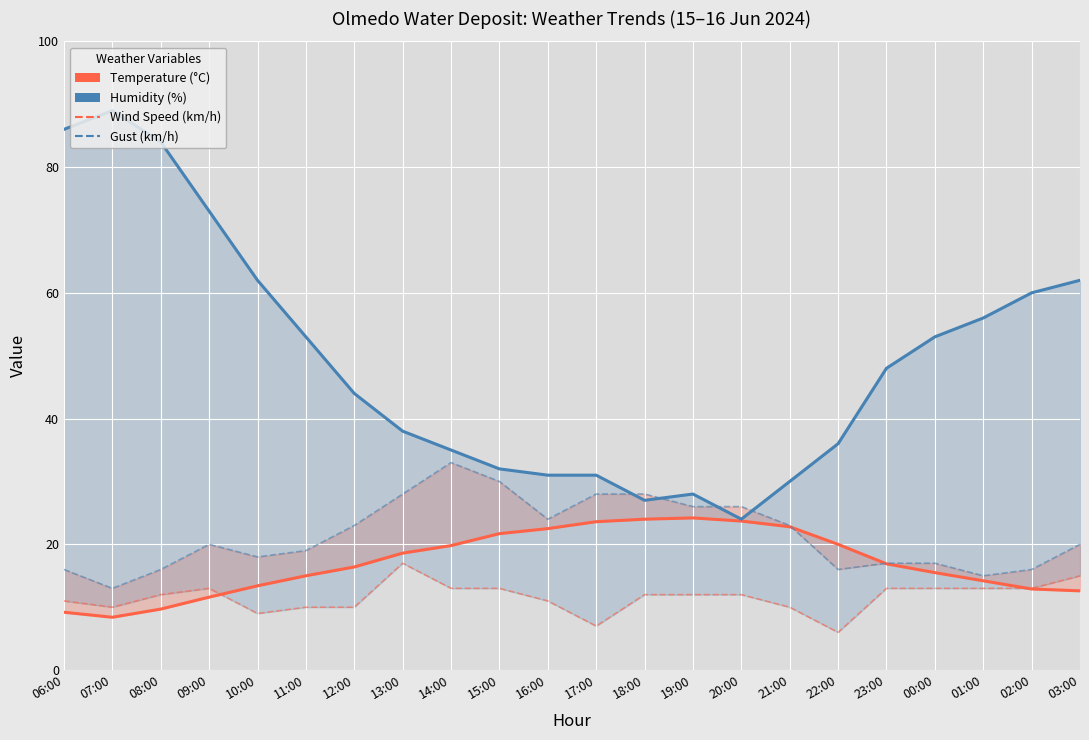

True or false: Temperature (°C) has a value of 23.7 at 20:00.

True